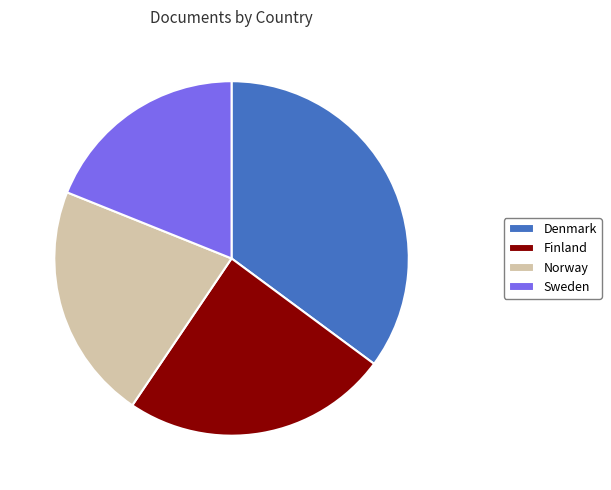

Is there any slice that represents more than half of the pie?

No